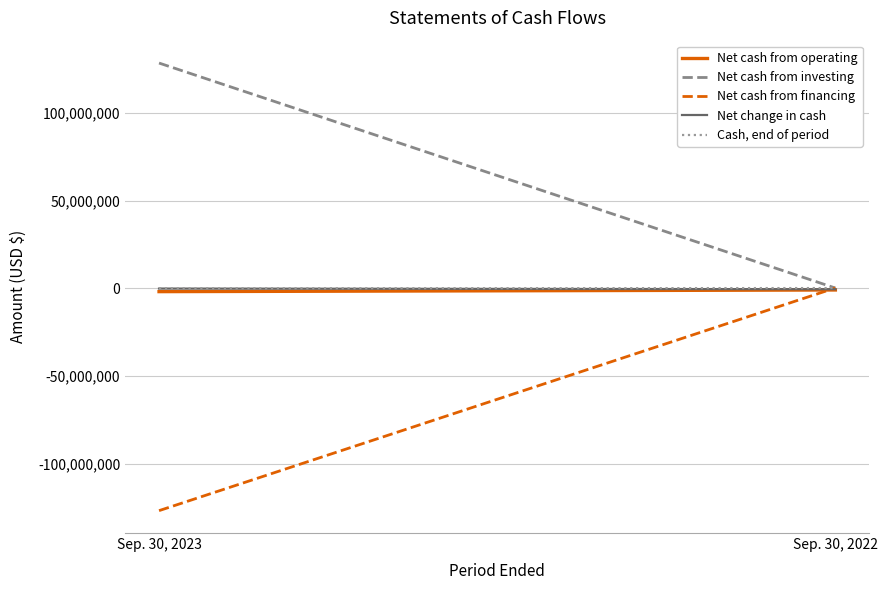

Reading left to right, transcribe all the data shown in this chart.

Net cash from operating: Sep. 30, 2023=-1860042	Sep. 30, 2022=-913835
Net cash from investing: Sep. 30, 2023=128605157	Sep. 30, 2022=182069
Net cash from financing: Sep. 30, 2023=-126862409	Sep. 30, 2022=251754
Net change in cash: Sep. 30, 2023=-117294	Sep. 30, 2022=-480012
Cash, end of period: Sep. 30, 2023=60284	Sep. 30, 2022=177578